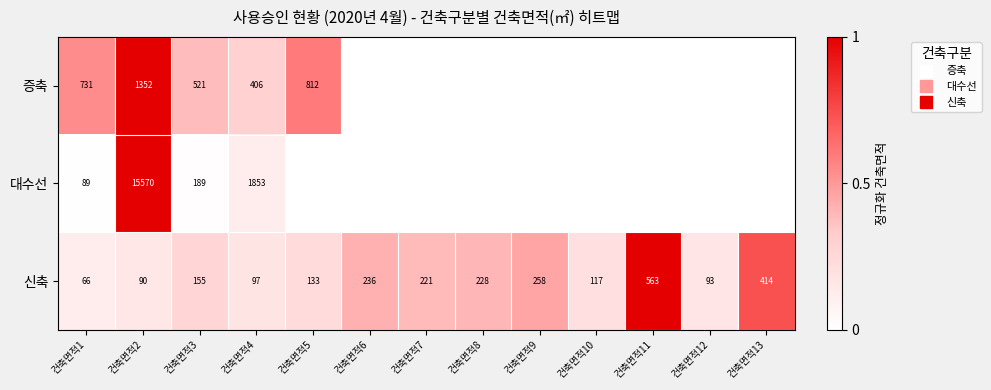

How many values in 대수선 are above zero?

4